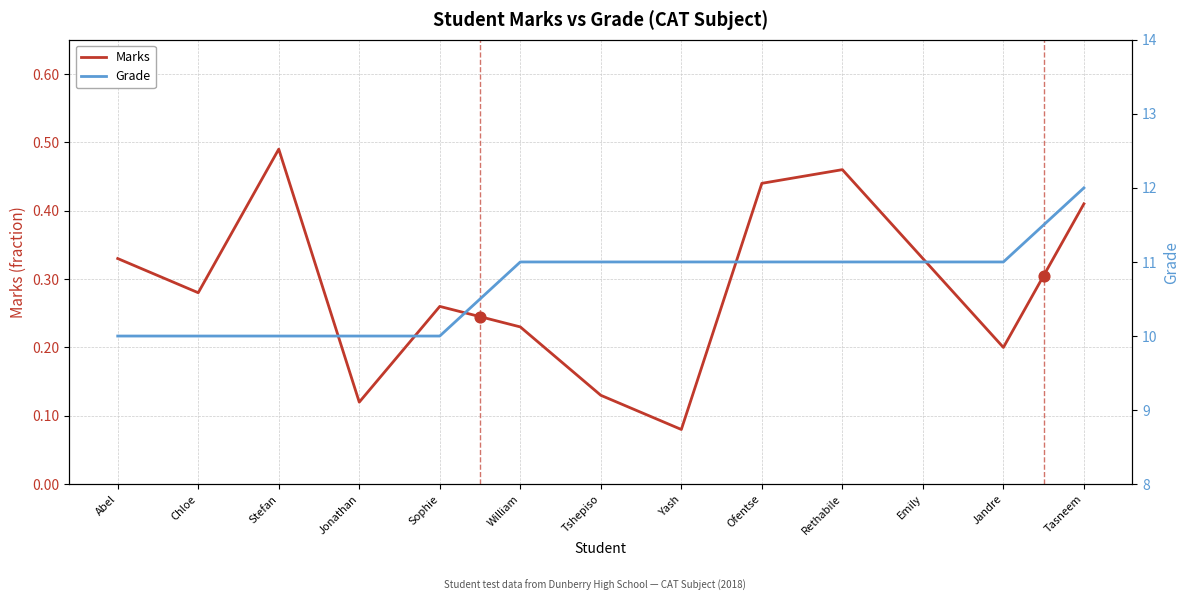

Which series contains the highest Y value?

Grade